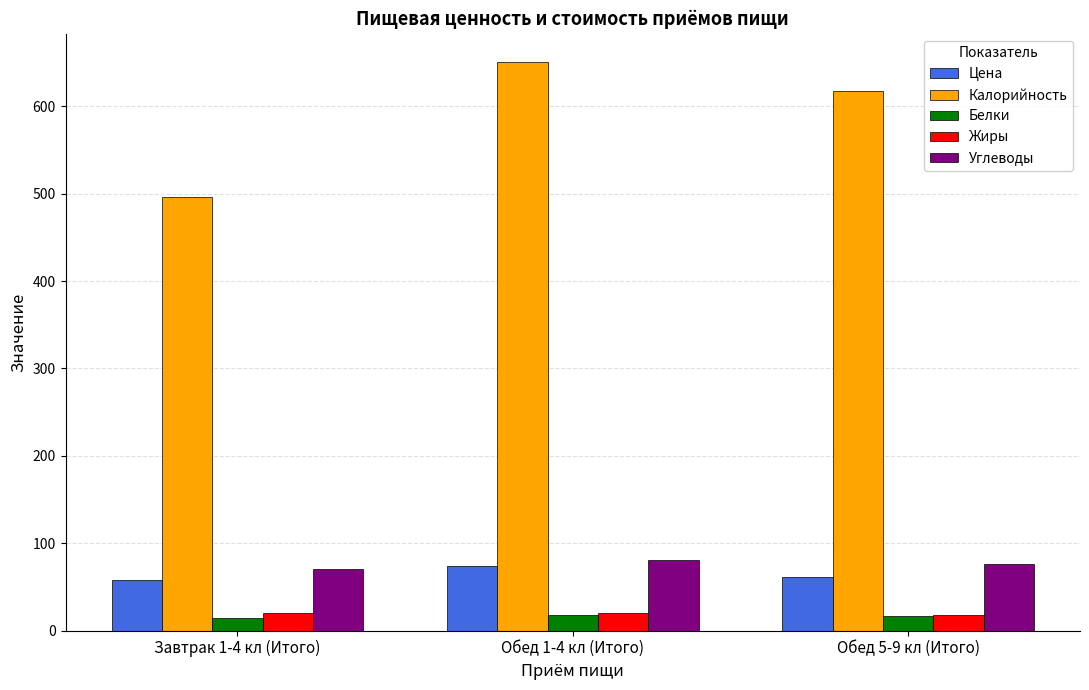

At how many categories does at least one series exceed 128?

3